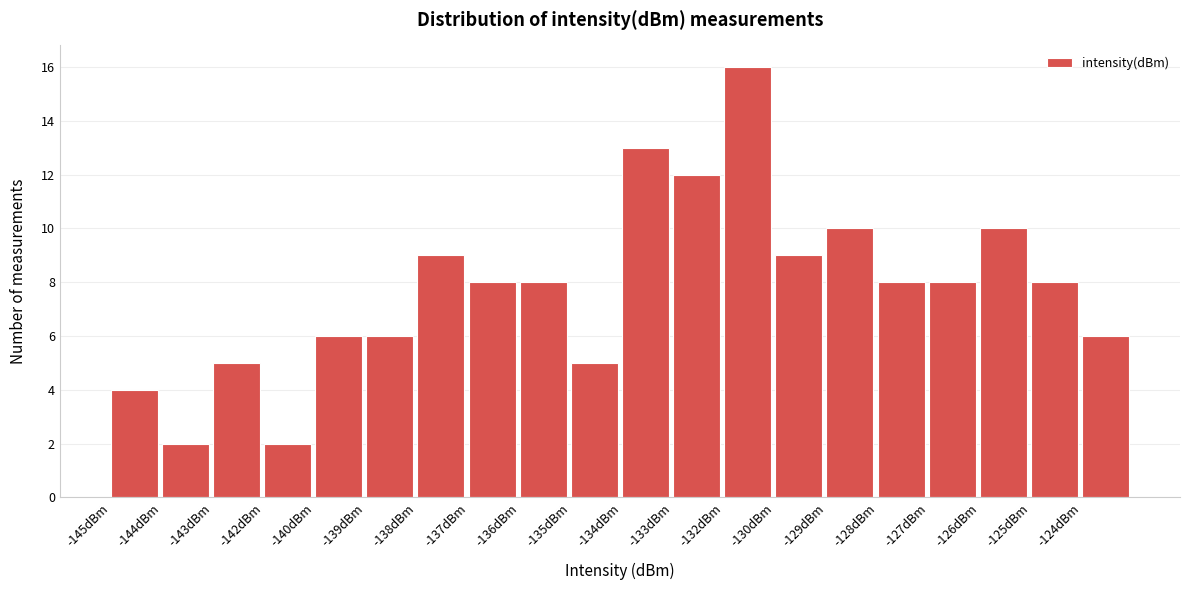

Reading left to right, extract all data points from this chart.

4	2	5	2	6	6	9	8	8	5	13	12	16	9	10	8	8	10	8	6